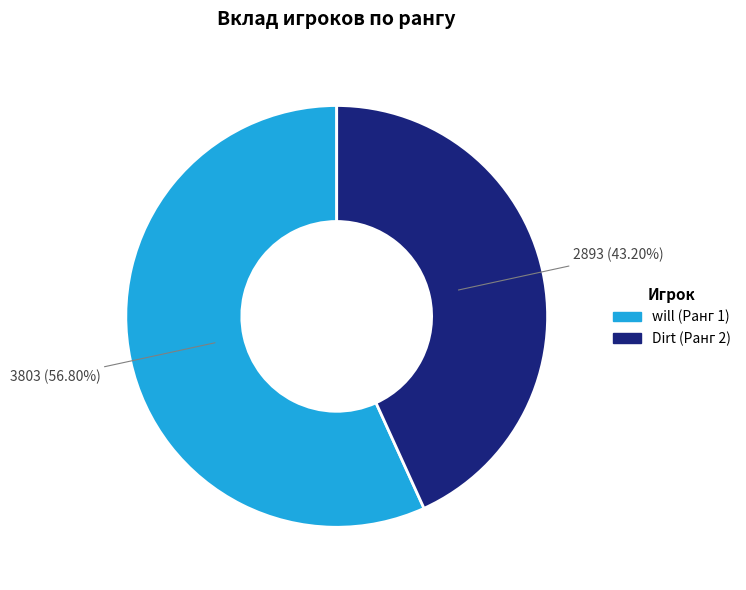

What percentage do will (Ранг 1) and Dirt (Ранг 2) together represent?

100.0%